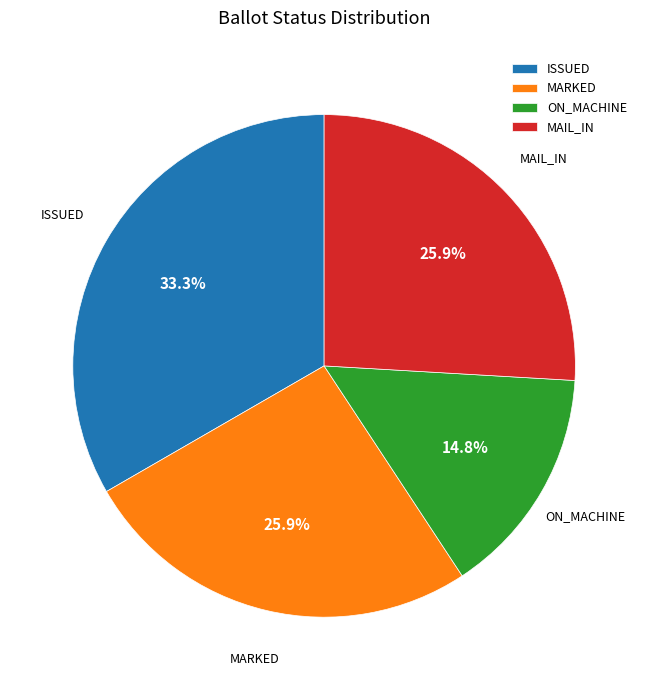

What is the ratio of the value at ISSUED to the value at ON_MACHINE?

2.2